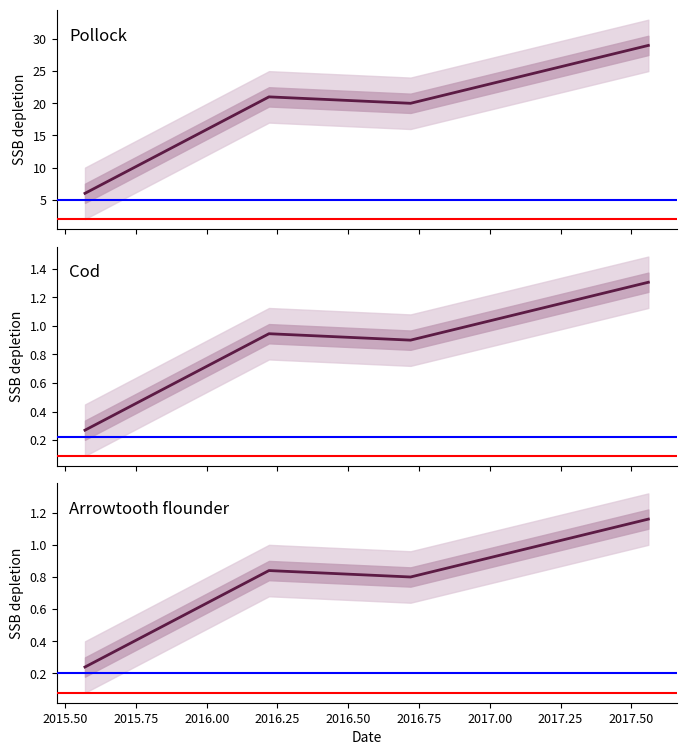

True or false: the data shows 3 at 20150727.

False